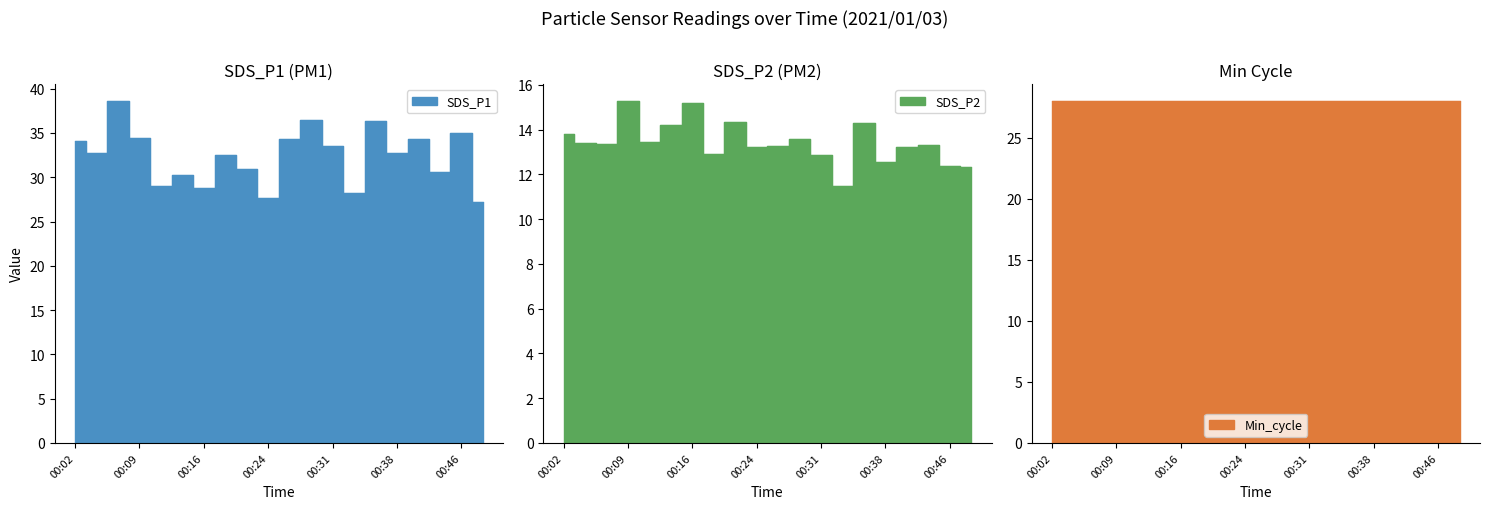

At which label does SDS_P1 reach its peak?

00:07